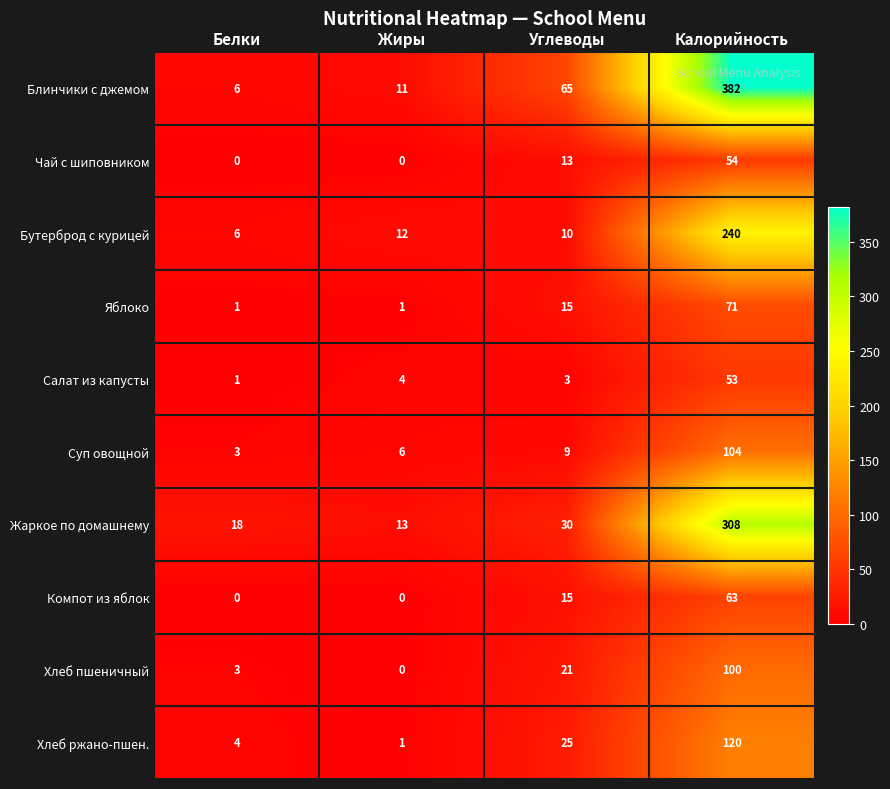

What is the difference between the maximum and minimum values in the Хлеб ржано-пшен. series?

119